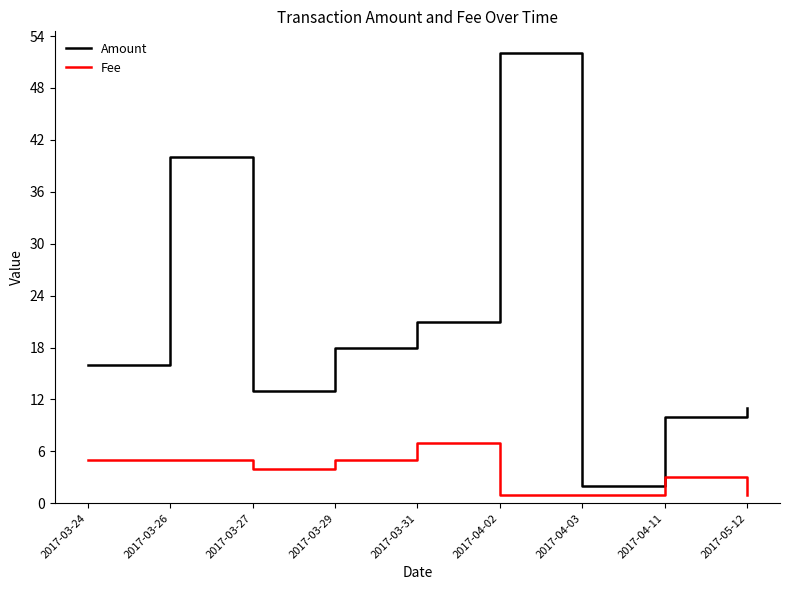

Is it true that Amount equals 10.0 at 2017-04-11?

True